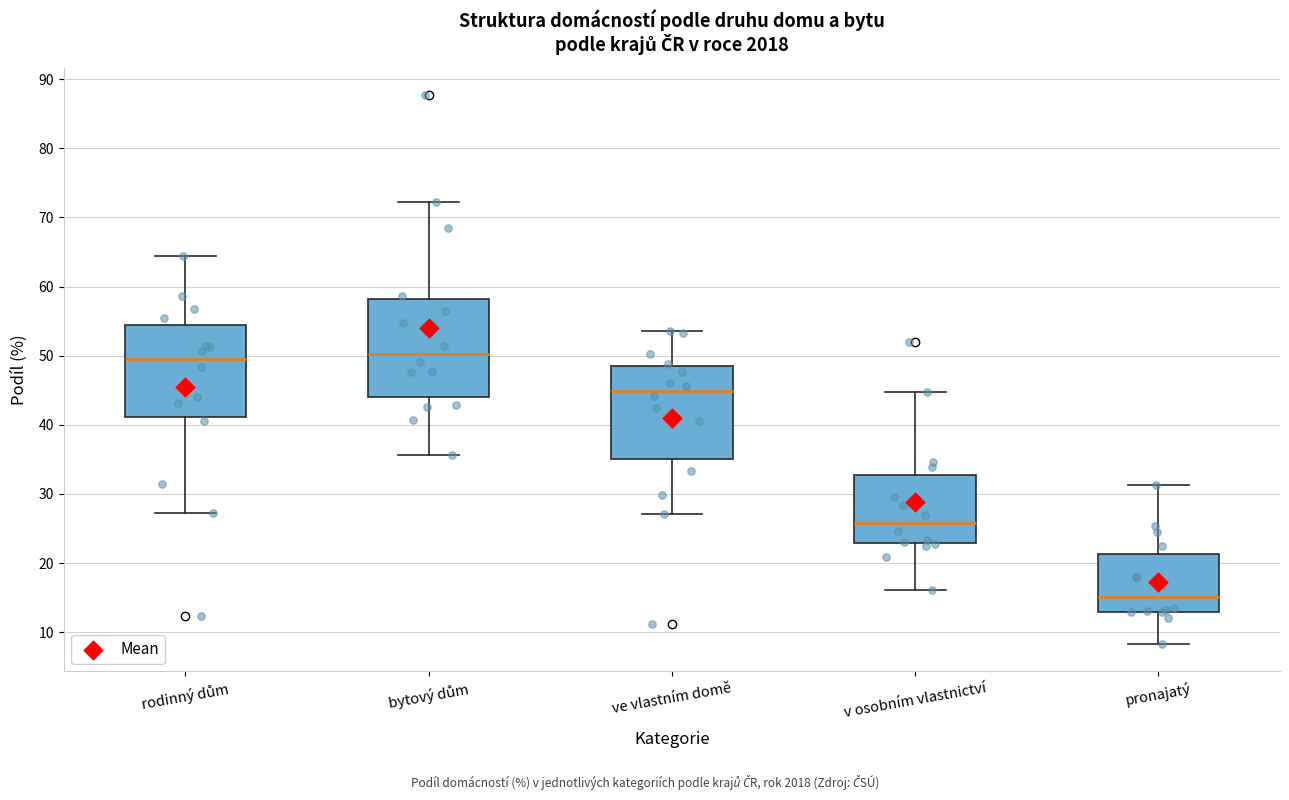

Reading left to right, transcribe this box plot: for each box, give where its median line is, the range the box spans, and where its two whiskers end, as read against the y-axis. The values are not printed on the chart, so give them approximately, as read against the axis.

rodinný dům: median 50, box 41 to 54, whiskers 27 to 65
bytový dům: median 50, box 44 to 58, whiskers 36 to 72
ve vlastním domě: median 45, box 35 to 49, whiskers 27 to 54
v osobním vlastnictví: median 26, box 23 to 33, whiskers 16 to 45
pronajatý: median 15, box 13 to 21, whiskers 8 to 31